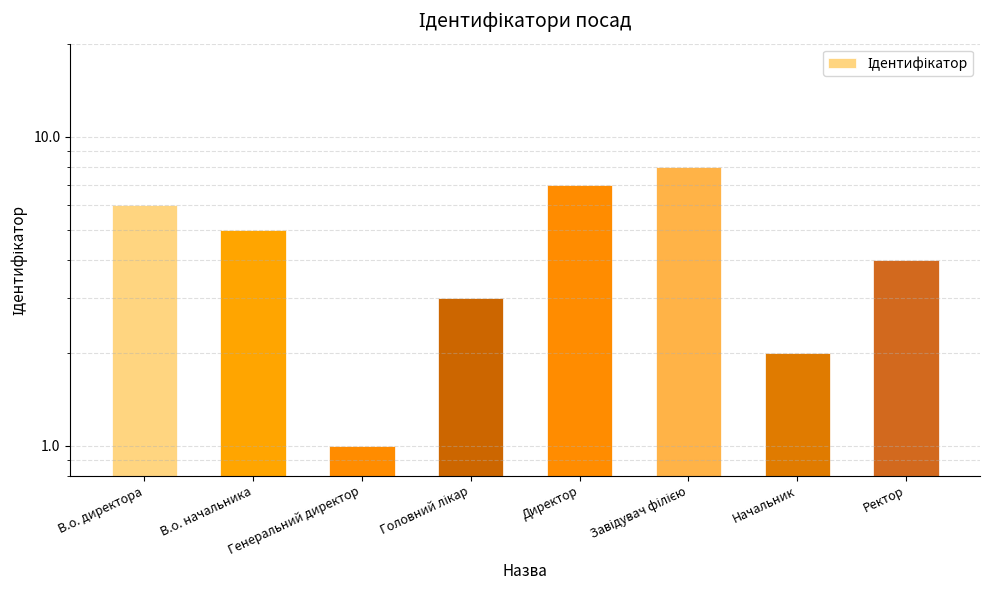

What is the sum of the values at Головний лікар and В.о. начальника?

8